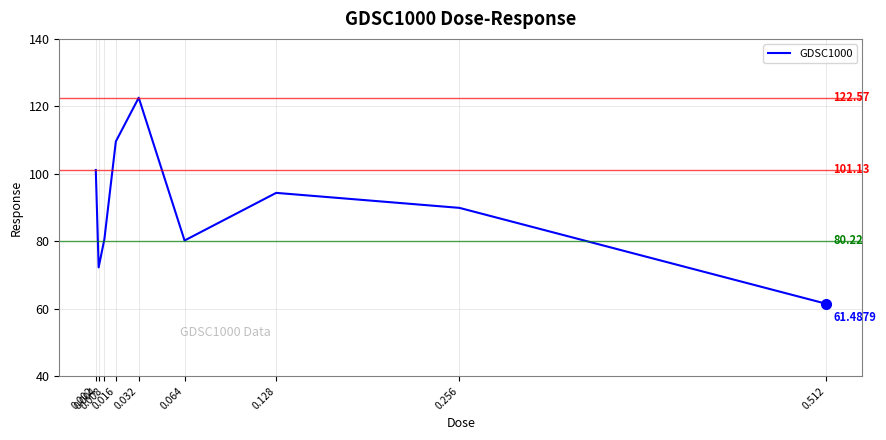

How many interior local valleys (lower than both neighbors) does the data have?

2